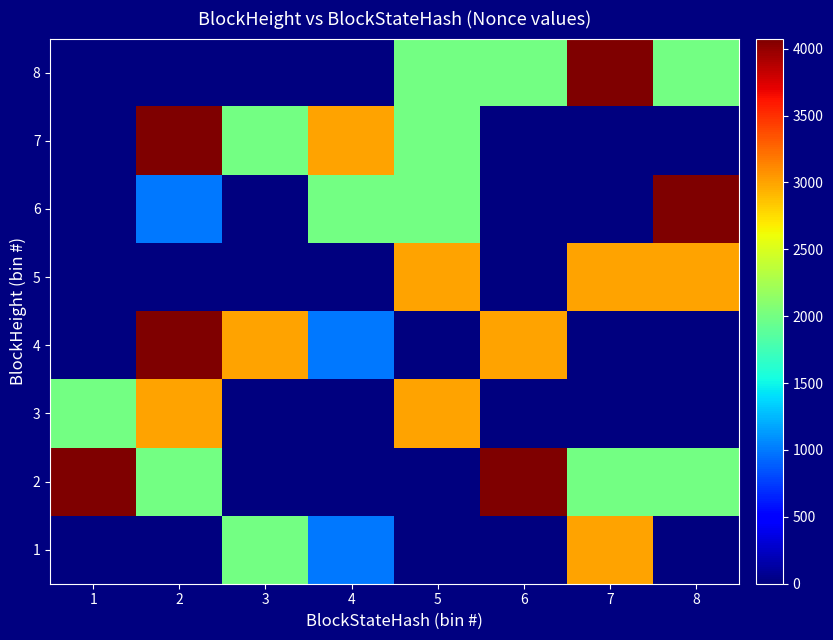

Between 7 and 8, which series saw the biggest shift?

6